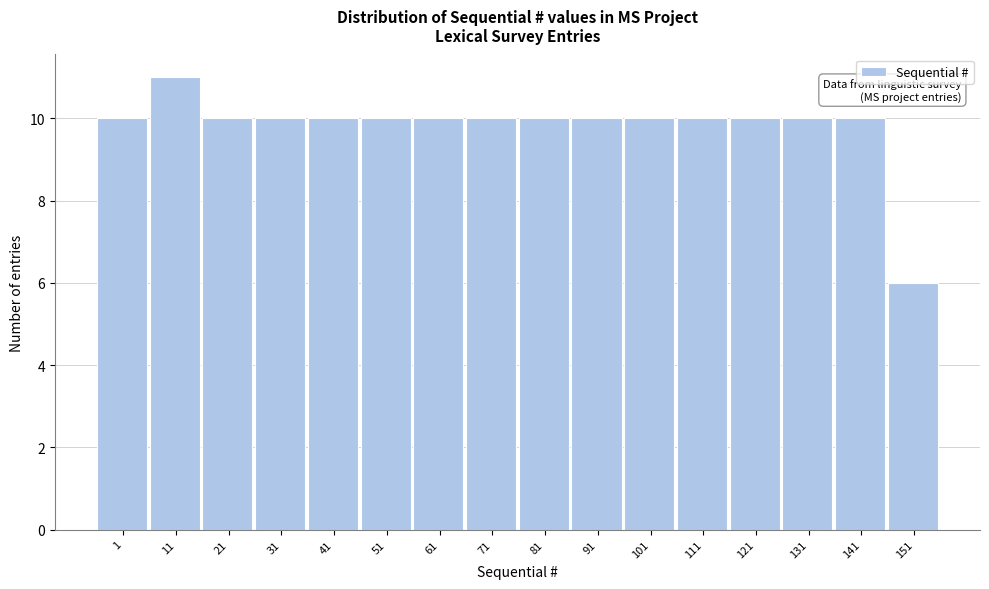

Reading left to right, what are all the values shown in this chart?

10	11	10	10	10	10	10	10	10	10	10	10	10	10	10	6